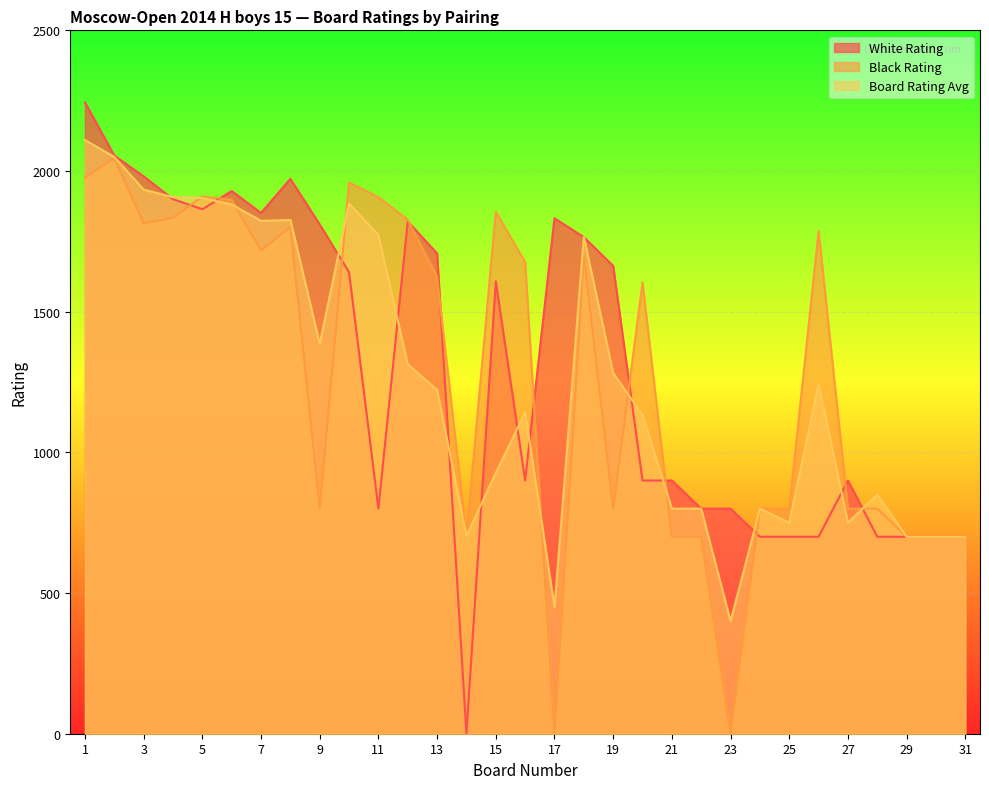

Which has a higher value, 23 or 13?

13